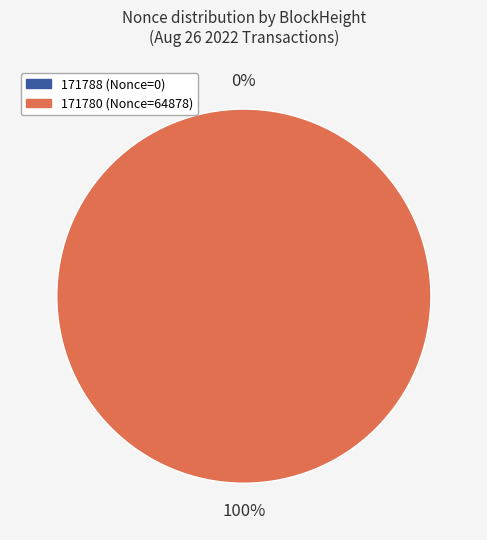

Which category has the smallest portion of the pie?

171788